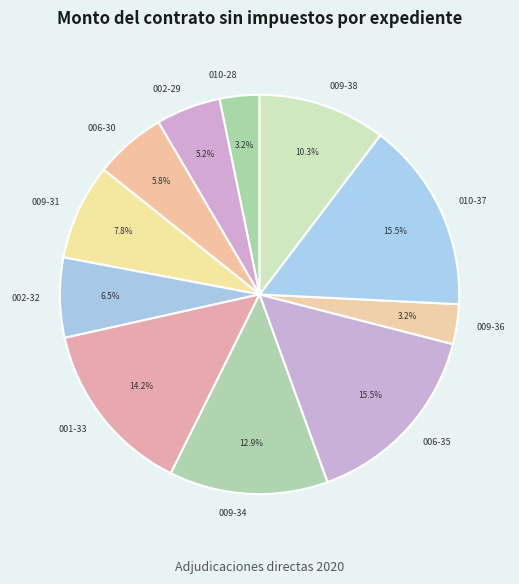

Between 010-28 and 002-32, which is larger?

002-32